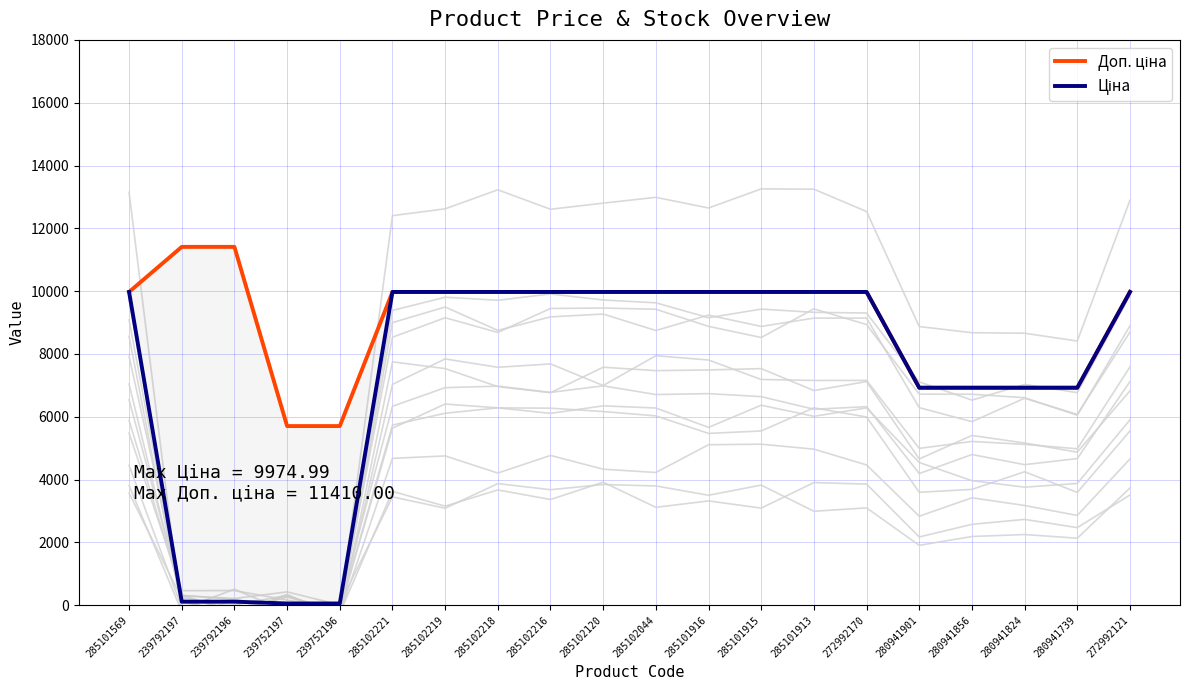

What is the total value across all series at 239752196?

5762.1